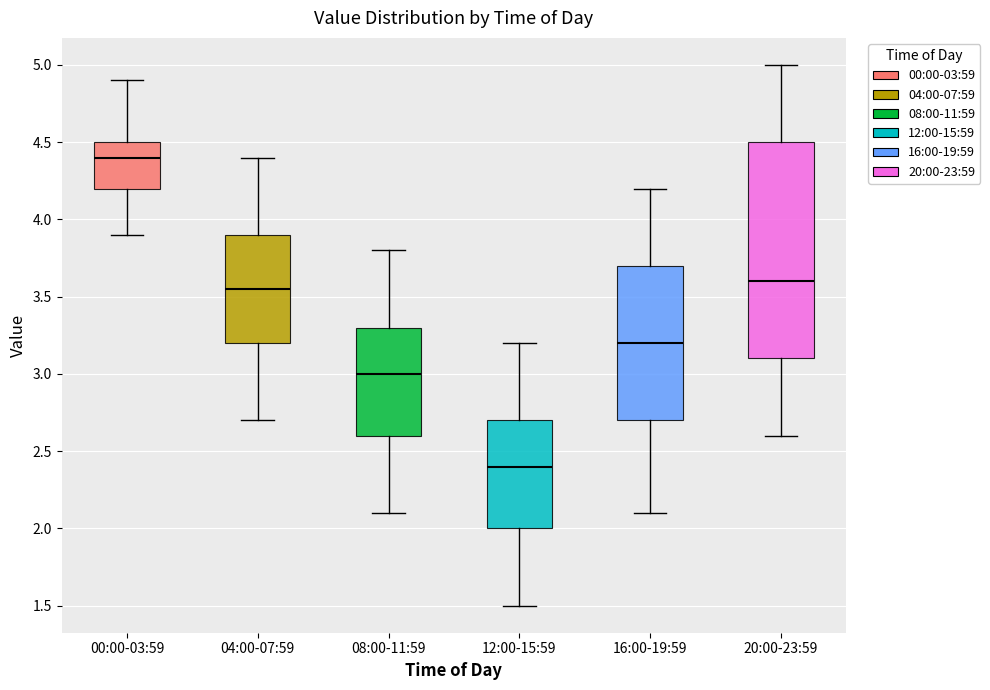

Reading left to right, transcribe this box plot: for each box, give where its median line is, the range the box spans, and where its two whiskers end, as read against the y-axis. The values are not printed on the chart, so give them approximately, as read against the axis.

00:00-03:59: median 4.40, box 4.20 to 4.50, whiskers 3.90 to 4.90
04:00-07:59: median 3.55, box 3.20 to 3.90, whiskers 2.70 to 4.40
08:00-11:59: median 3.00, box 2.60 to 3.30, whiskers 2.10 to 3.80
12:00-15:59: median 2.40, box 2.00 to 2.70, whiskers 1.50 to 3.20
16:00-19:59: median 3.20, box 2.70 to 3.70, whiskers 2.10 to 4.20
20:00-23:59: median 3.60, box 3.10 to 4.50, whiskers 2.60 to 5.00